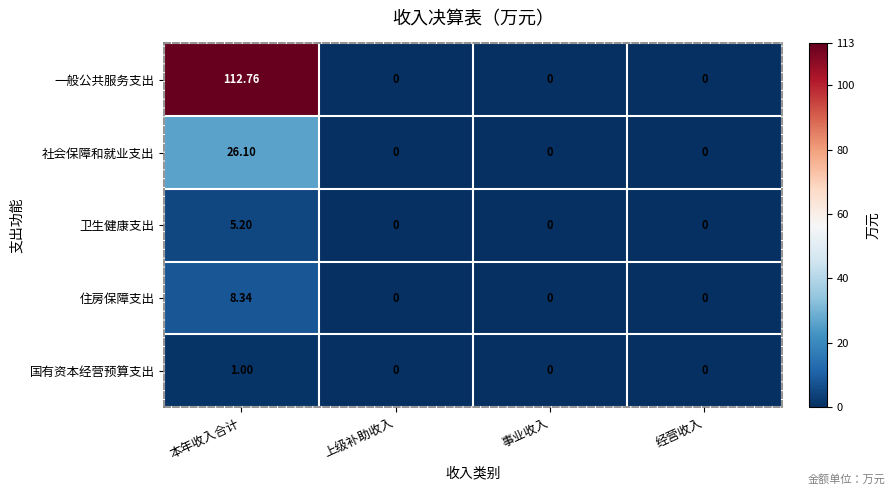

Between 本年收入合计 and 事业收入, which series saw the biggest shift?

一般公共服务支出